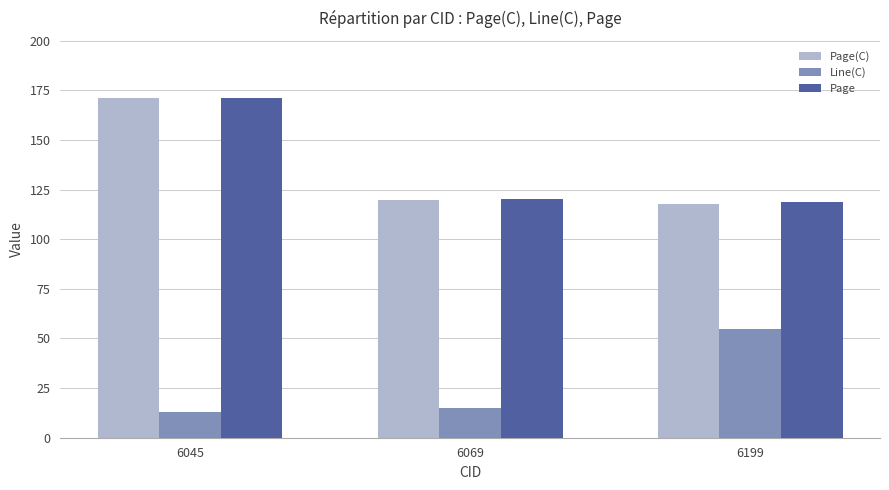

What is the average value of the Page(C) series?

136.3